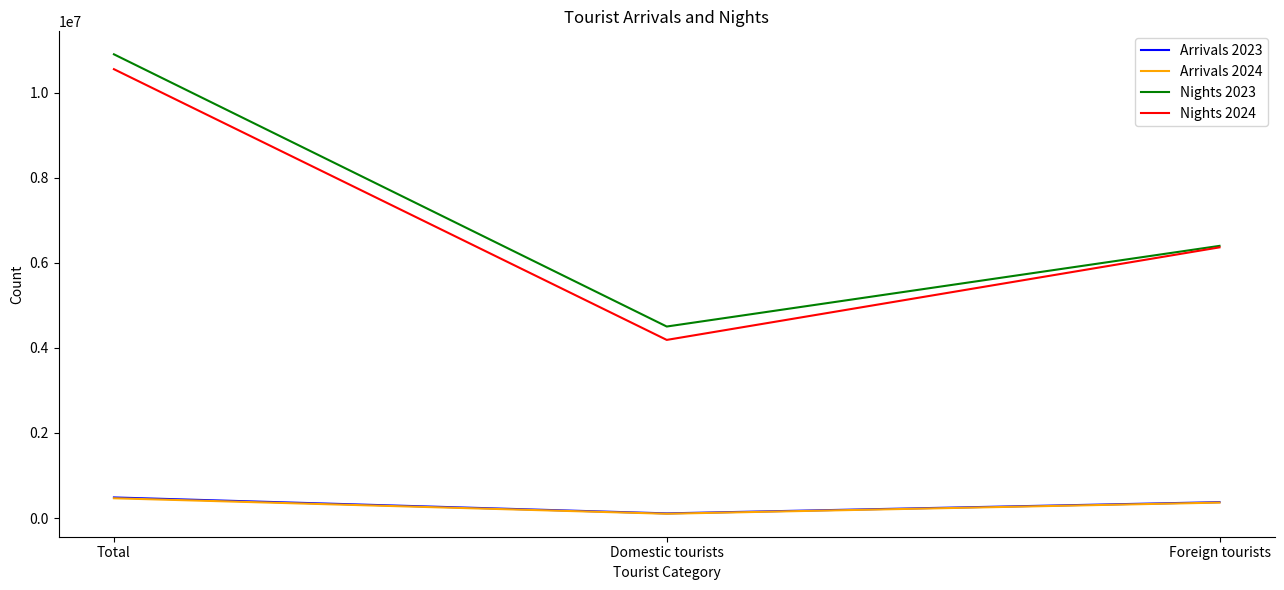

What are all the series names shown in the legend?

Arrivals 2023, Arrivals 2024, Nights 2023, Nights 2024